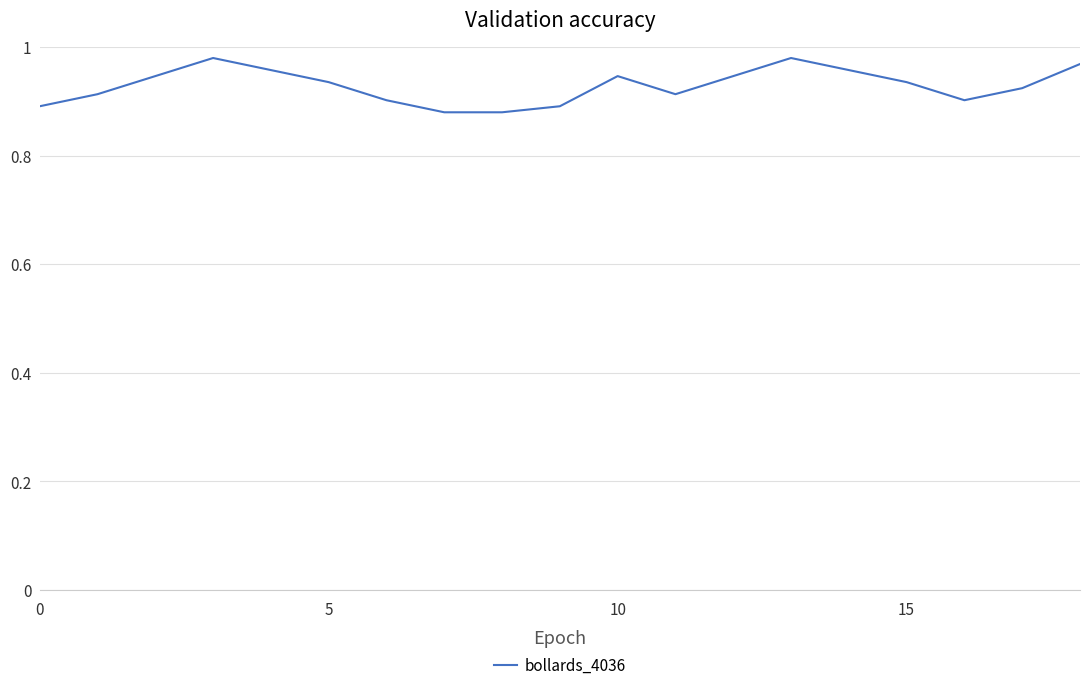

True or false: there are more than 2 points higher than both neighbors.

True